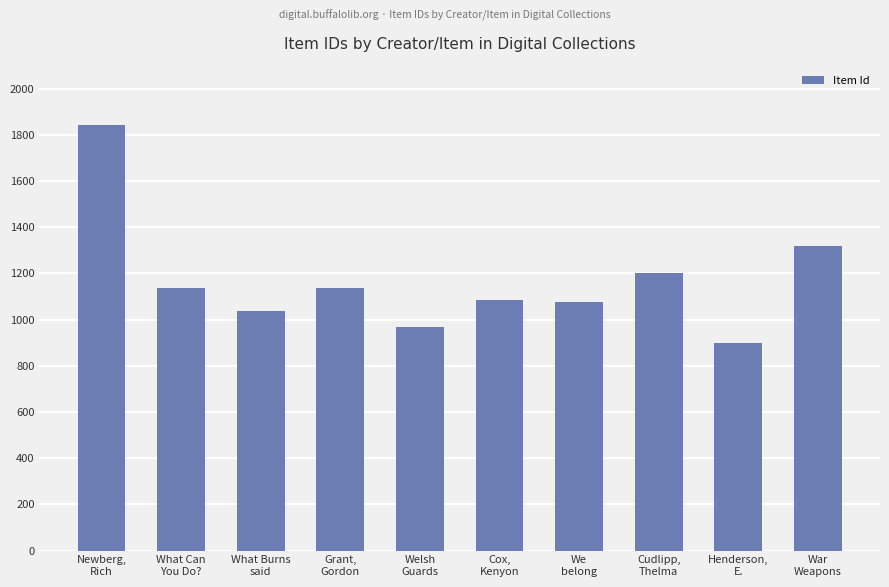

What is the ratio of the value at Henderson,
E. to the value at We
belong?

0.8